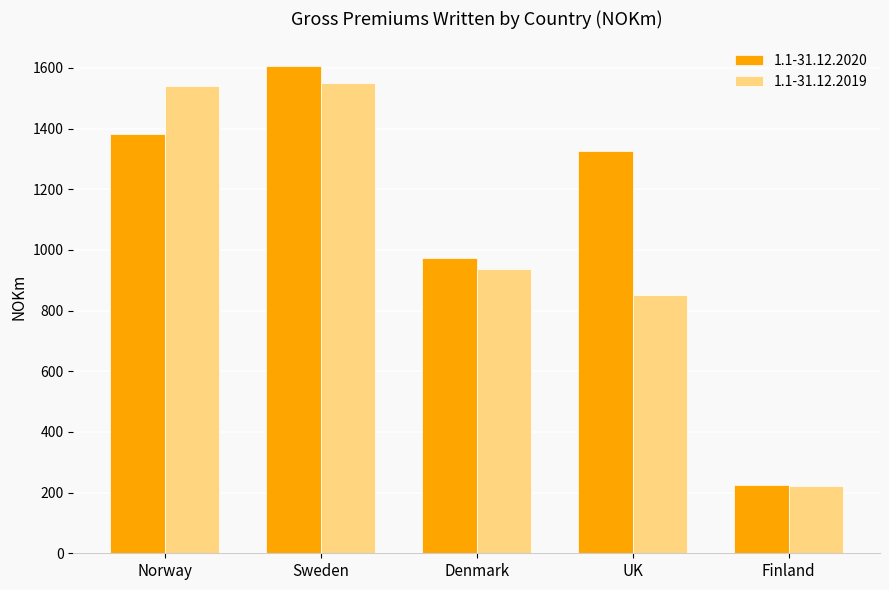

What is the smallest value displayed?

220.7